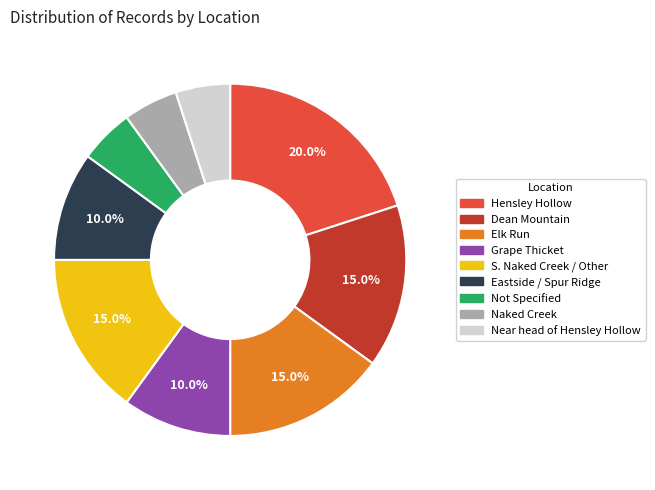

Is it true that Naked Creek is 1% of the pie?

False